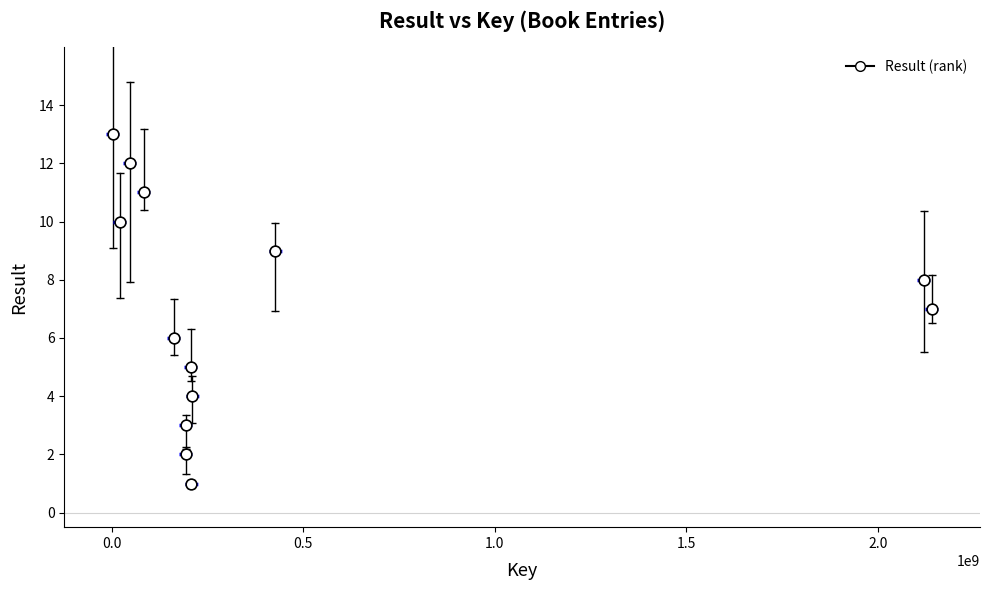

What is the range of X values (max minus min)?

2139540564